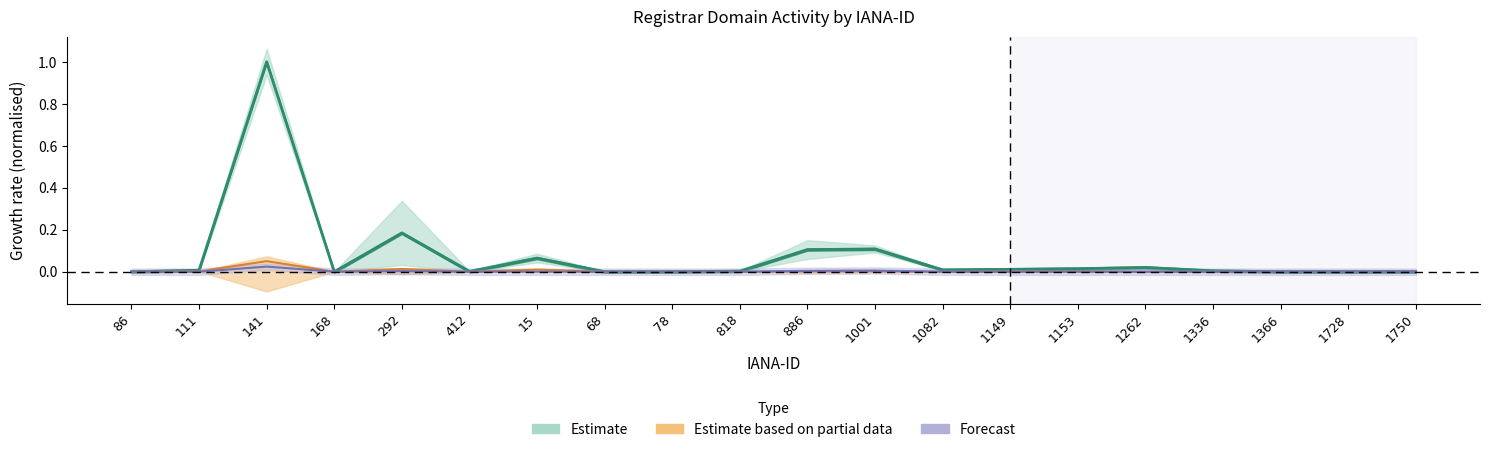

True or false: net-renews-1-yr and total-domains cross at least once.

False